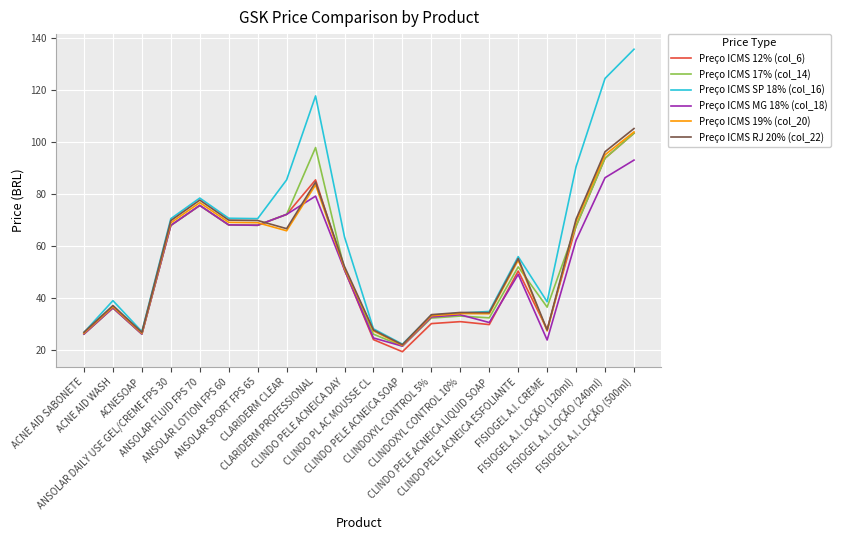

What is the greatest value displayed?

135.6